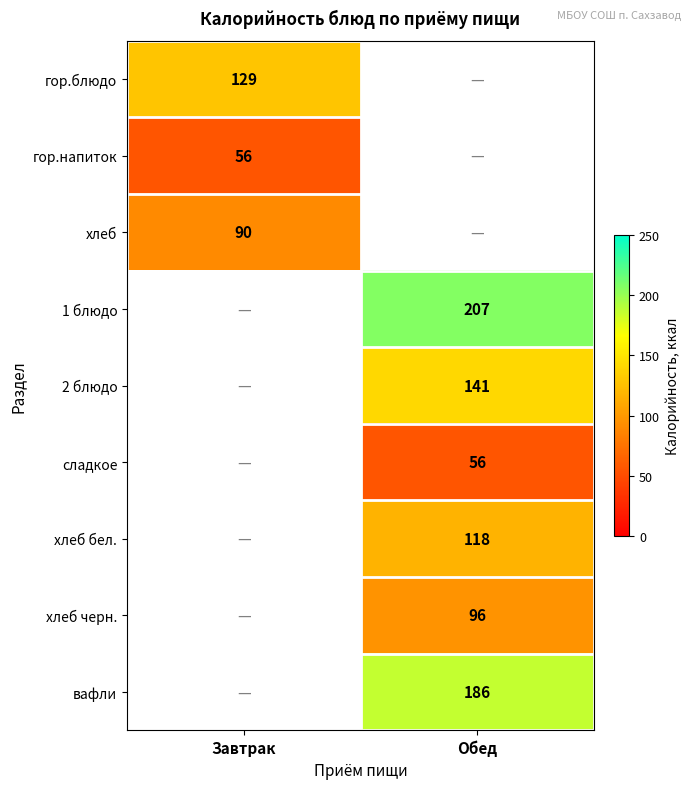

True or false: хлеб бел. has a value of 118 at Обед.

True